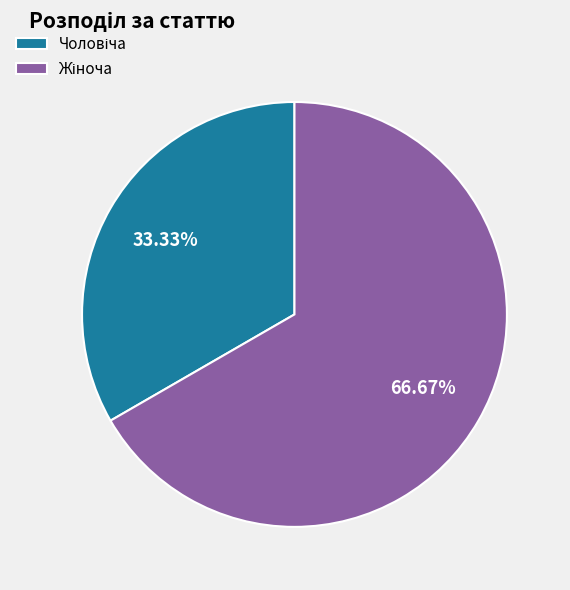

Does any single category account for the majority?

Yes